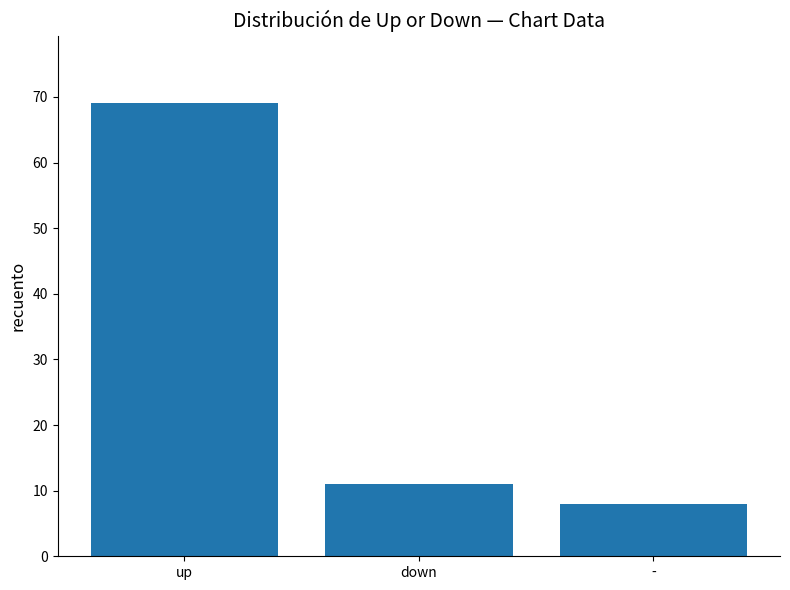

List the labels in order of value, smallest first.

-, down, up